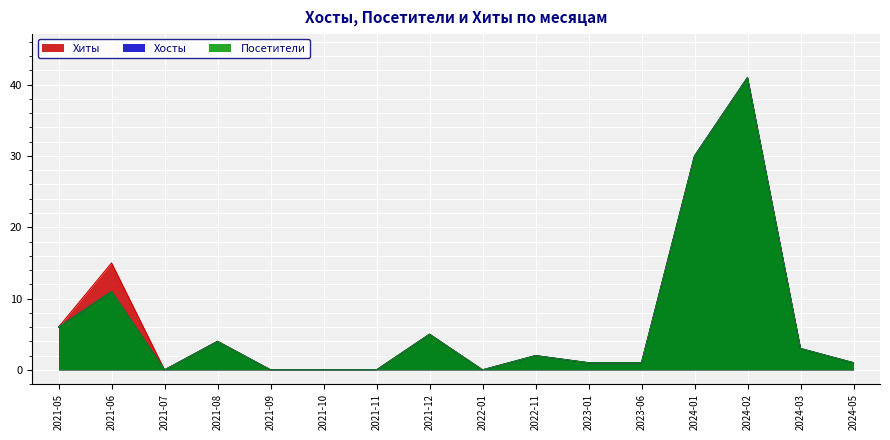

How many data points in Хиты are less than 2?

8